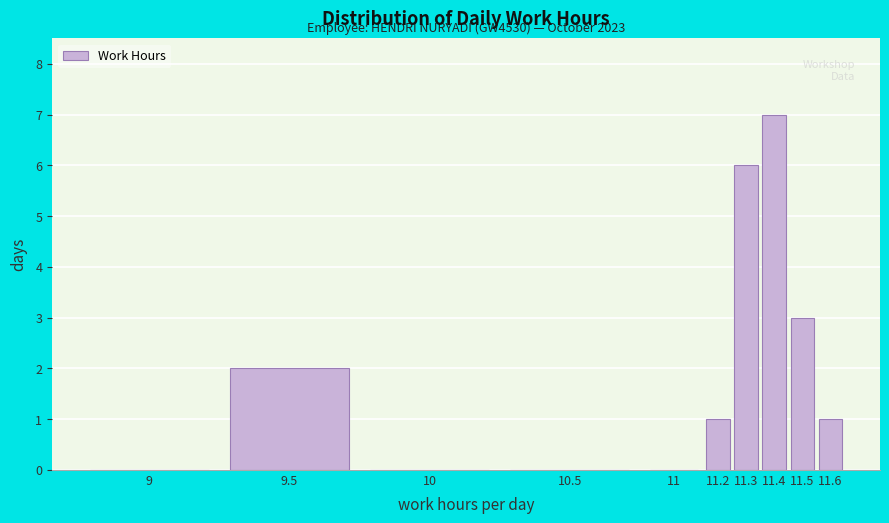

Reading left to right, transcribe all the data shown in this chart.

9=0	9.5=2	10=0	10.5=0	11=0	11.2=1	11.3=6	11.4=7	11.5=3	11.6=1